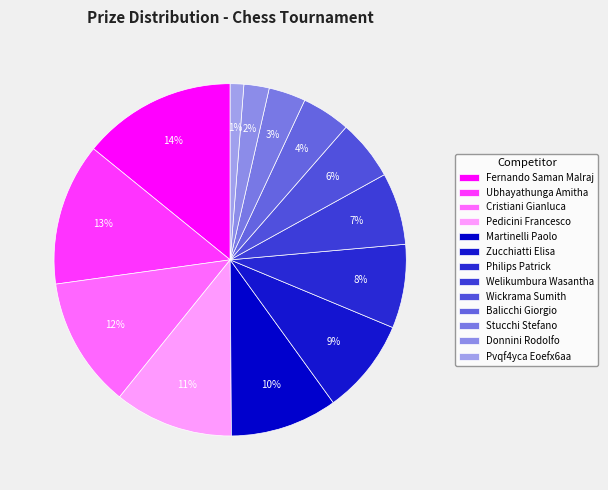

To the nearest percent, what is the average slice percentage?

8%